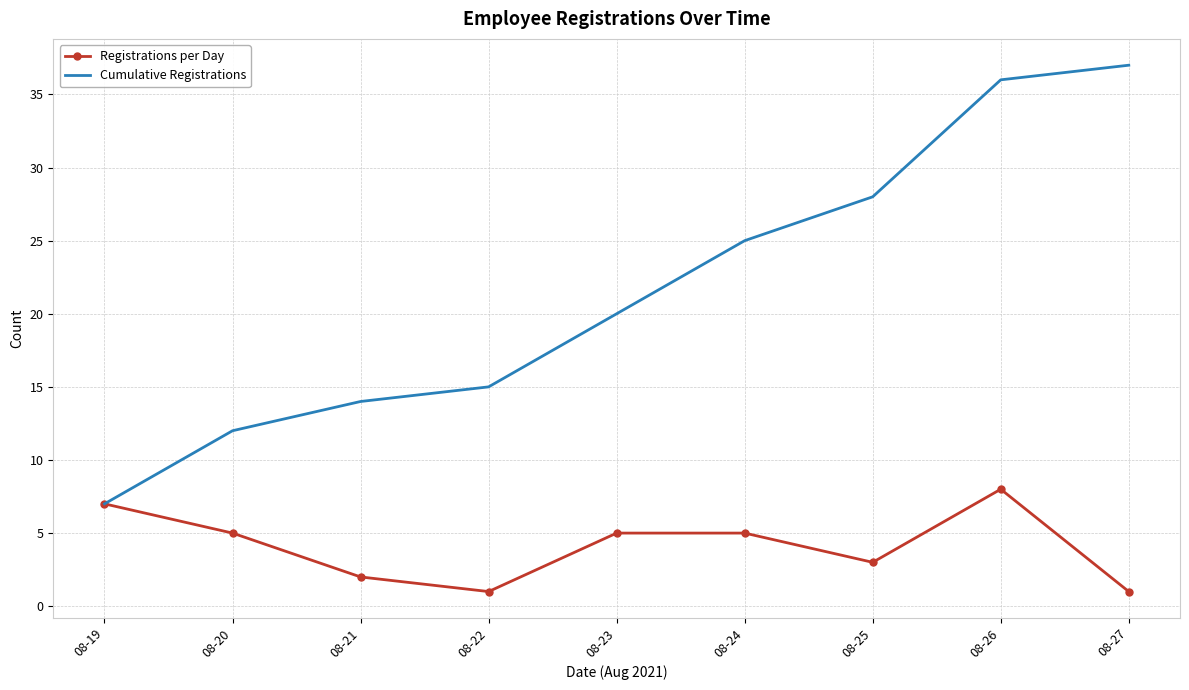

Count the number of categories in the chart.

9